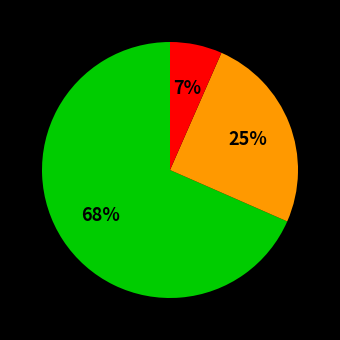

To the nearest percent, what is the average slice percentage?

33%